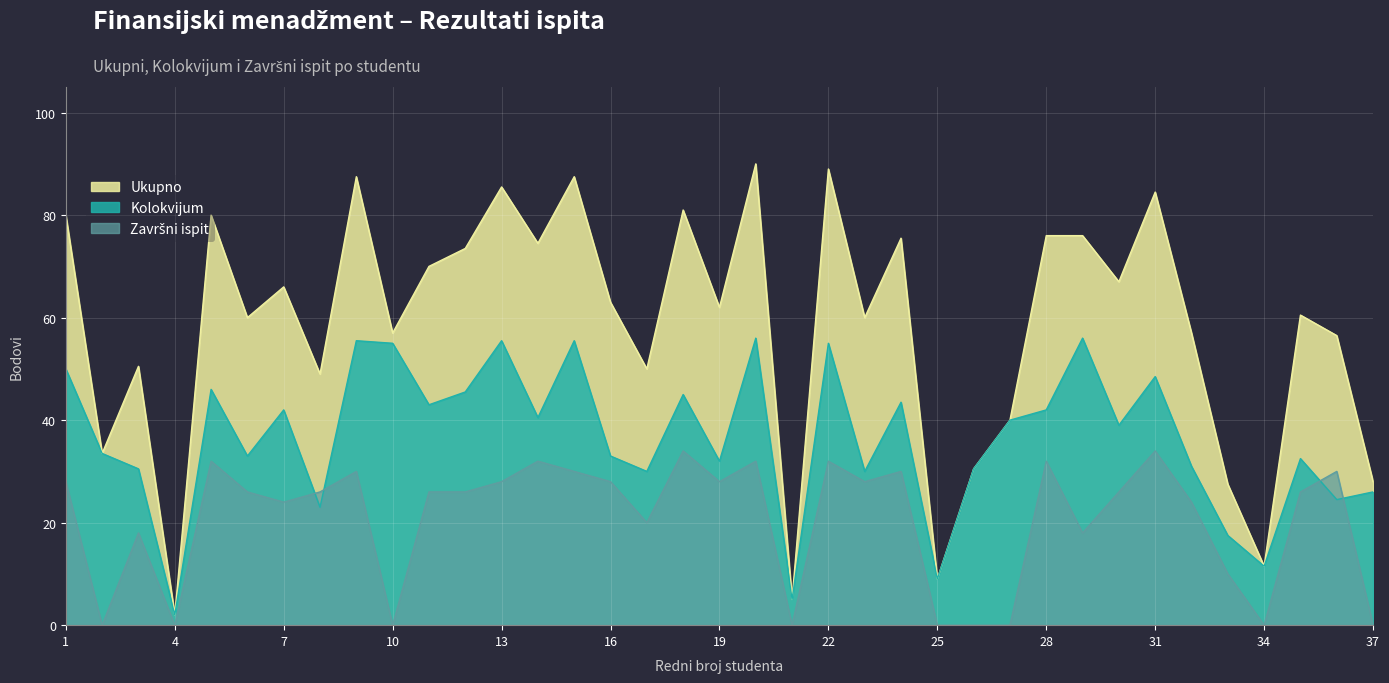

How many values in the Kolokvijum series exceed 39?

18